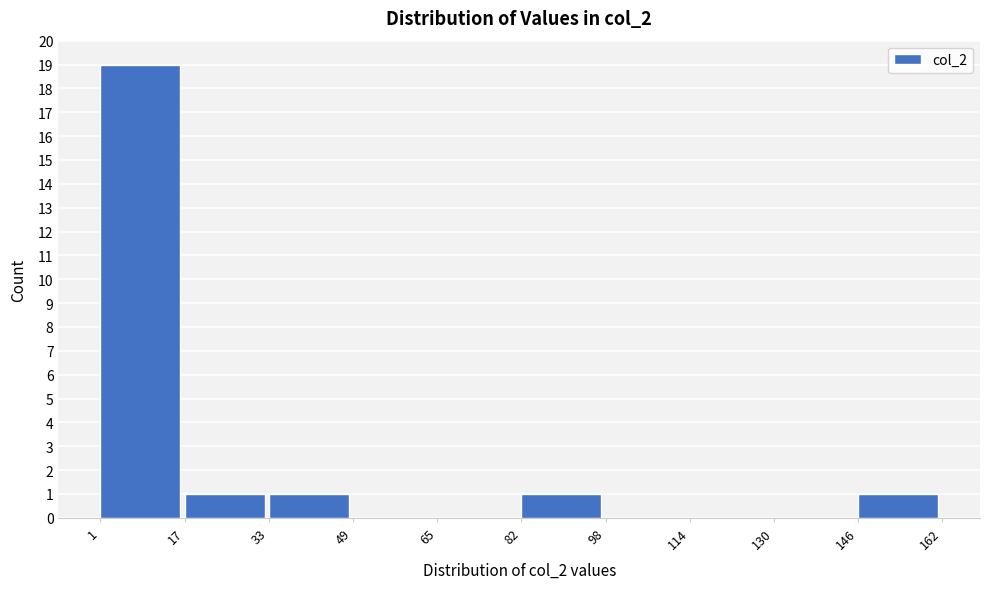

Which range on the x-axis has the tallest bar?

1 to 17